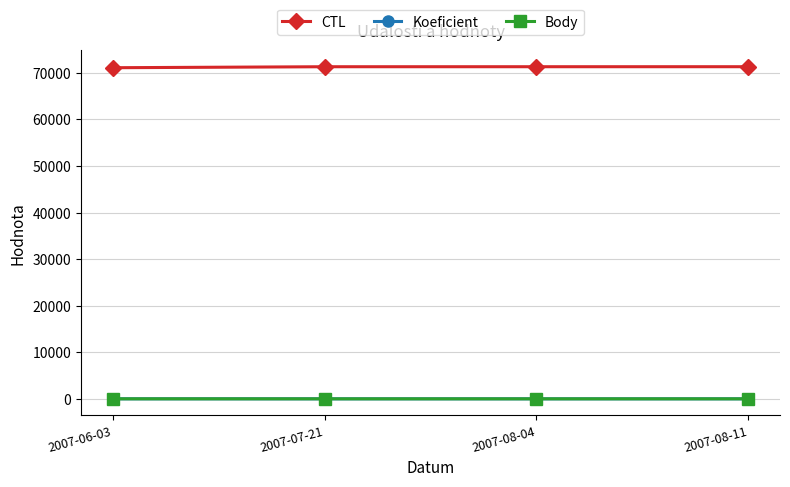

At which label is Body closest to 4?

2007-07-21